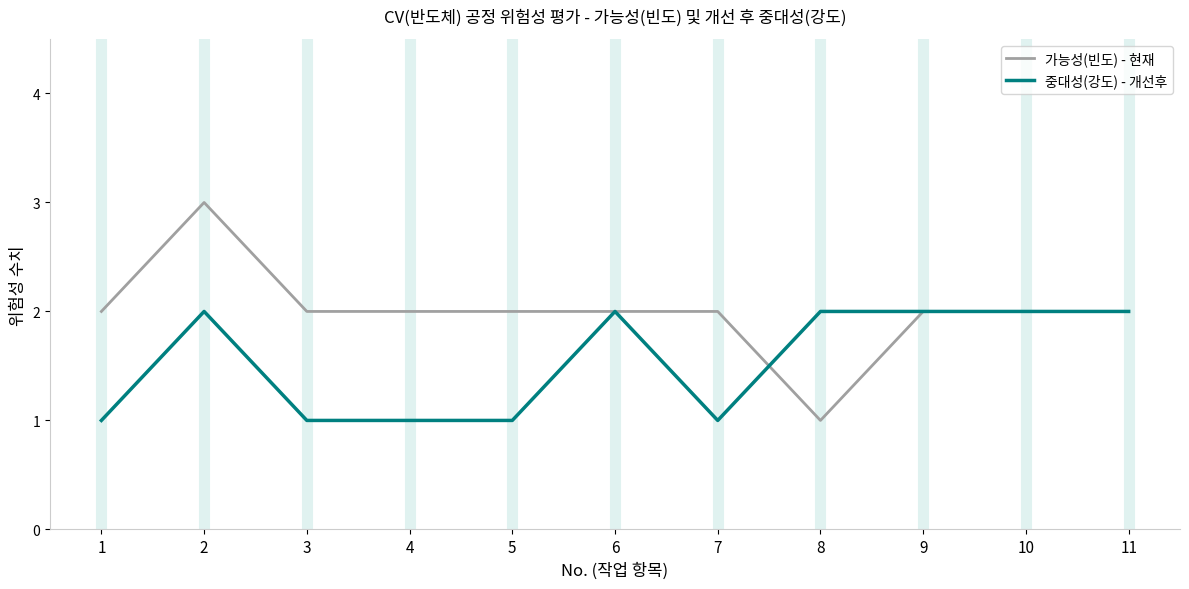

Rank the series by their maximum value, from lowest to highest.

중대성(강도) - 개선후, 가능성(빈도) - 현재